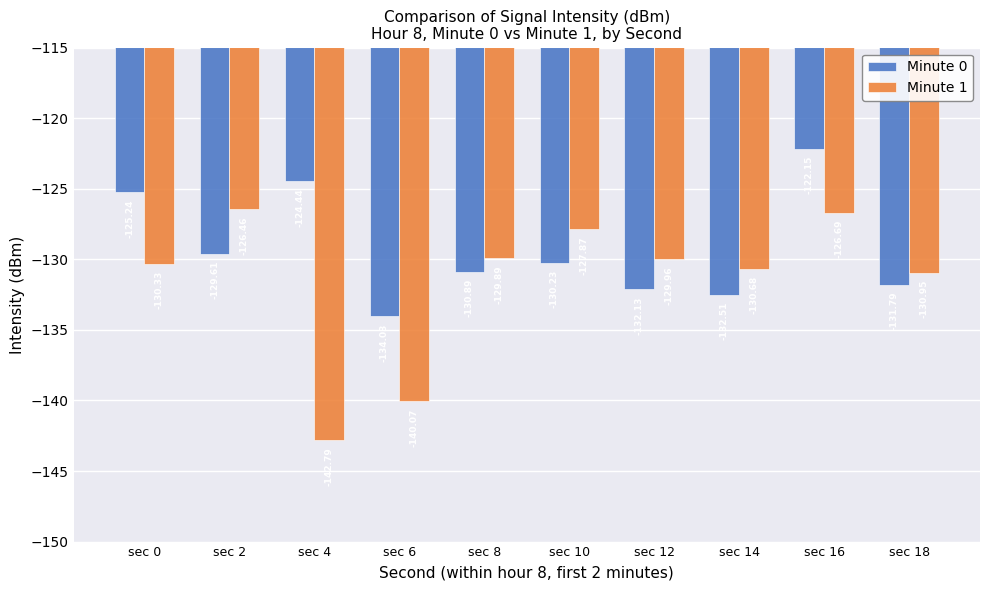

What is the sum of all Minute 0 values?

-1293.0